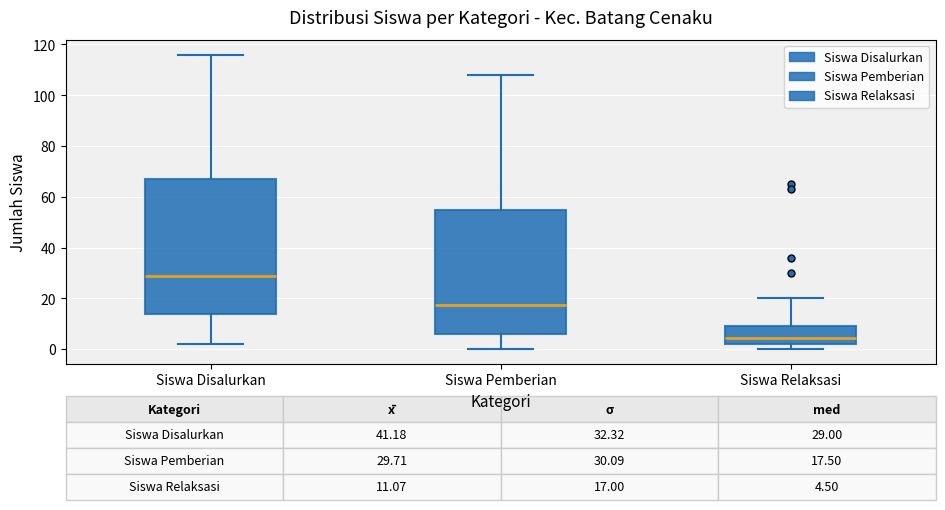

Which box's median line is the lowest?

Siswa Relaksasi